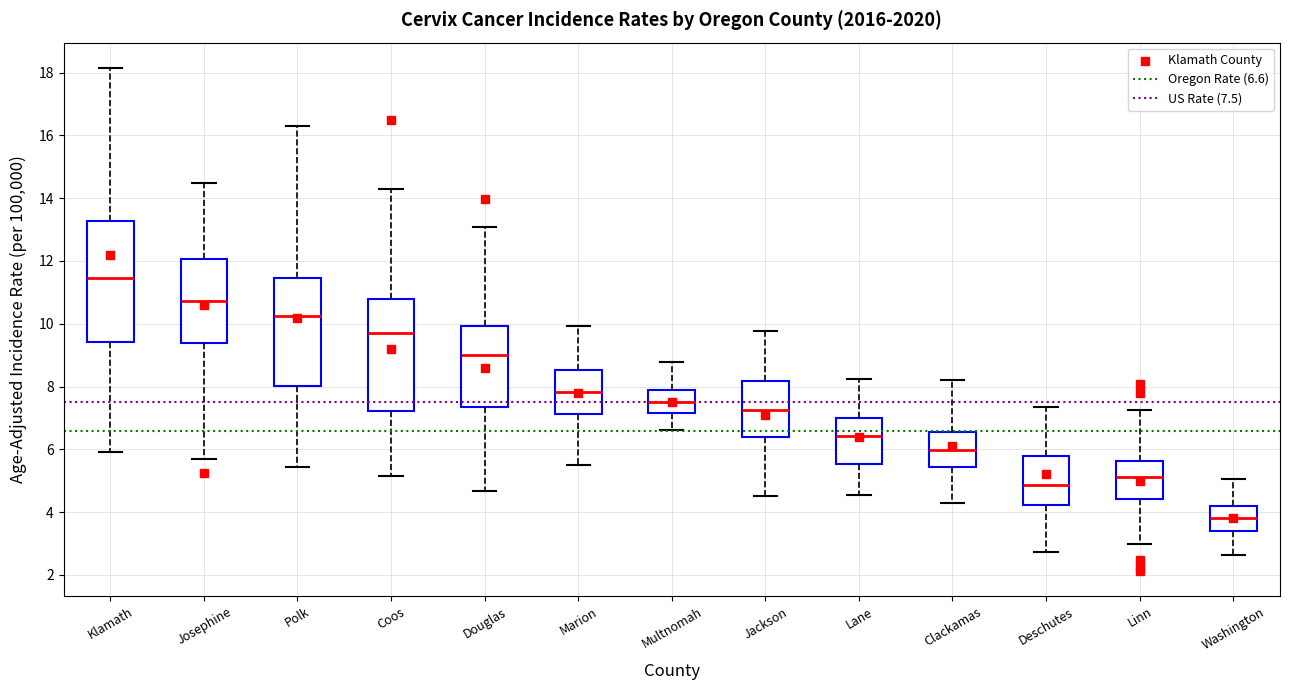

Comparing the boxes themselves (not the whiskers), which one is the tallest?

Klamath